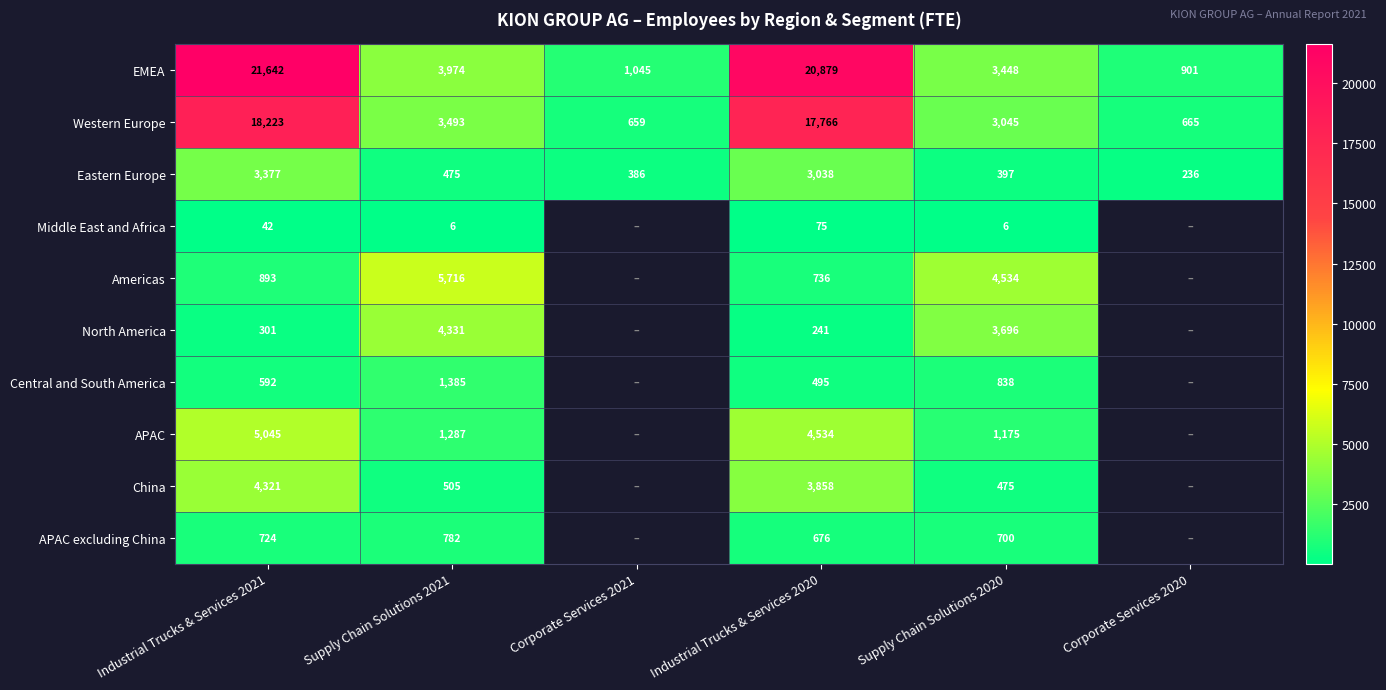

How many data points in Western Europe are less than 3493?

3